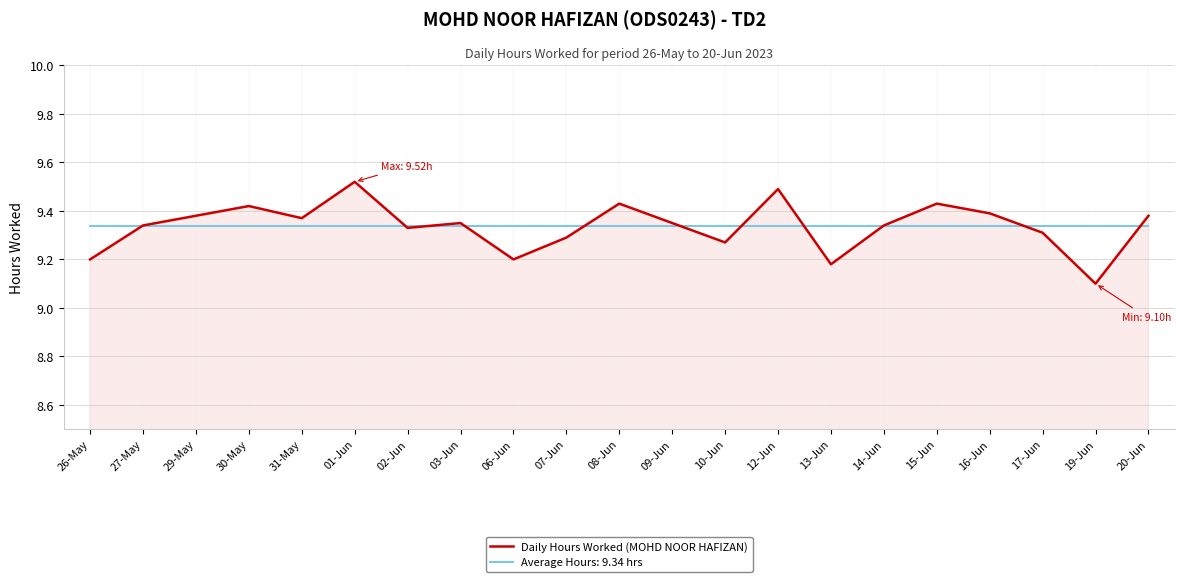

List the series in order of their peak value, highest first.

Daily Hours Worked (MOHD NOOR HAFIZAN), Average Hours: 9.34 hrs